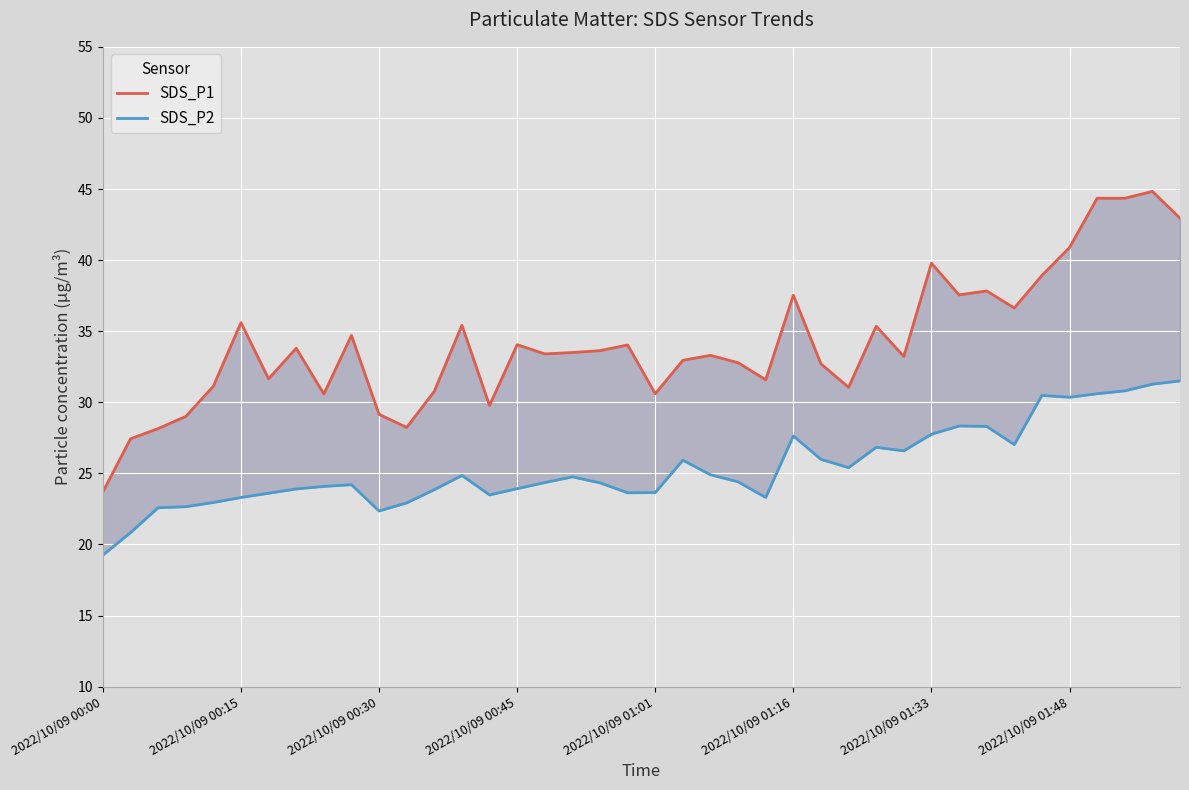

What are all the series names shown in the legend?

SDS_P1, SDS_P2